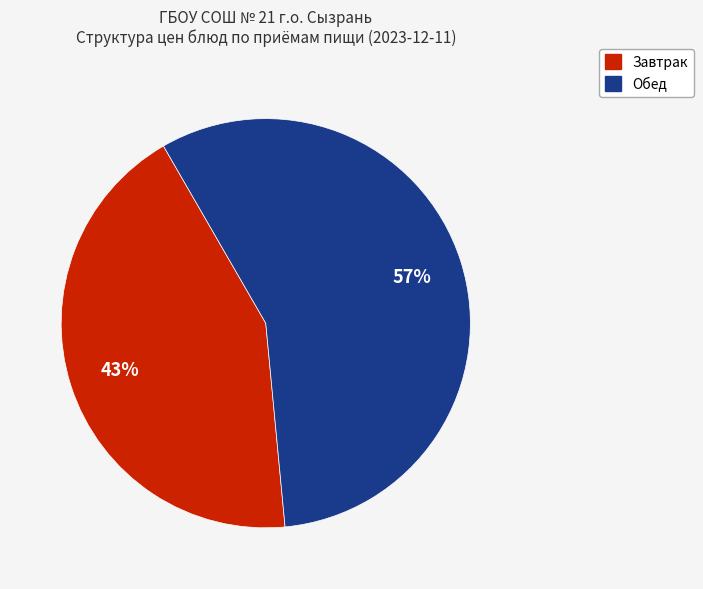

Does any single category account for the majority?

Yes